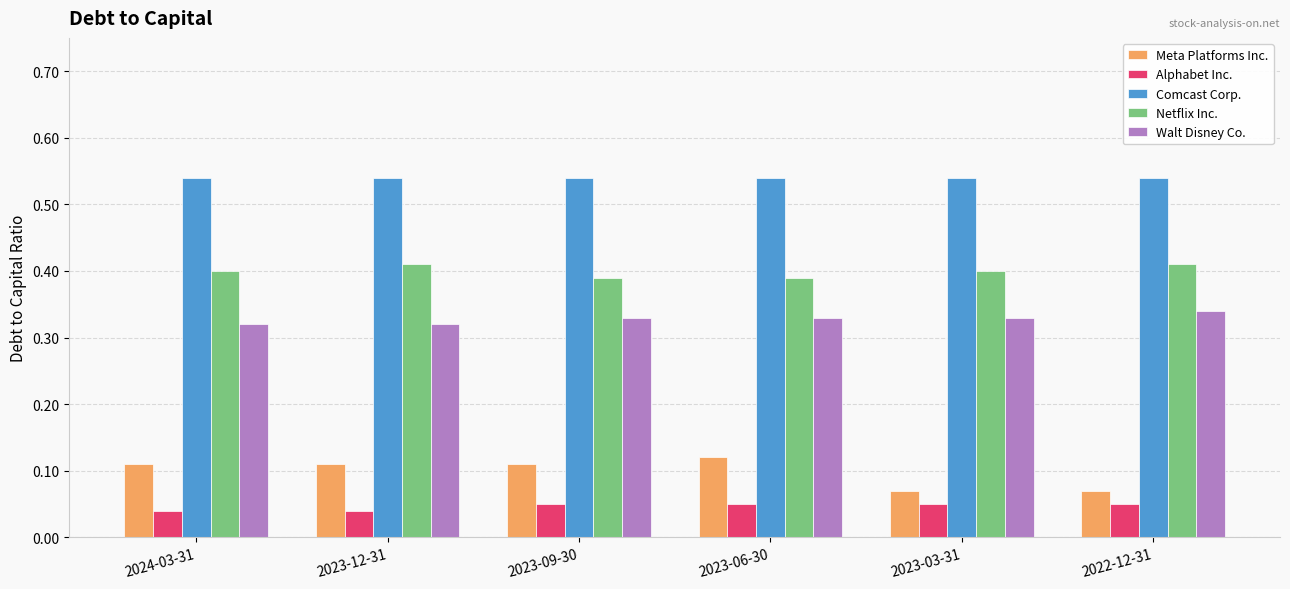

What are all the series names shown in the legend?

Meta Platforms Inc., Alphabet Inc., Comcast Corp., Netflix Inc., Walt Disney Co.